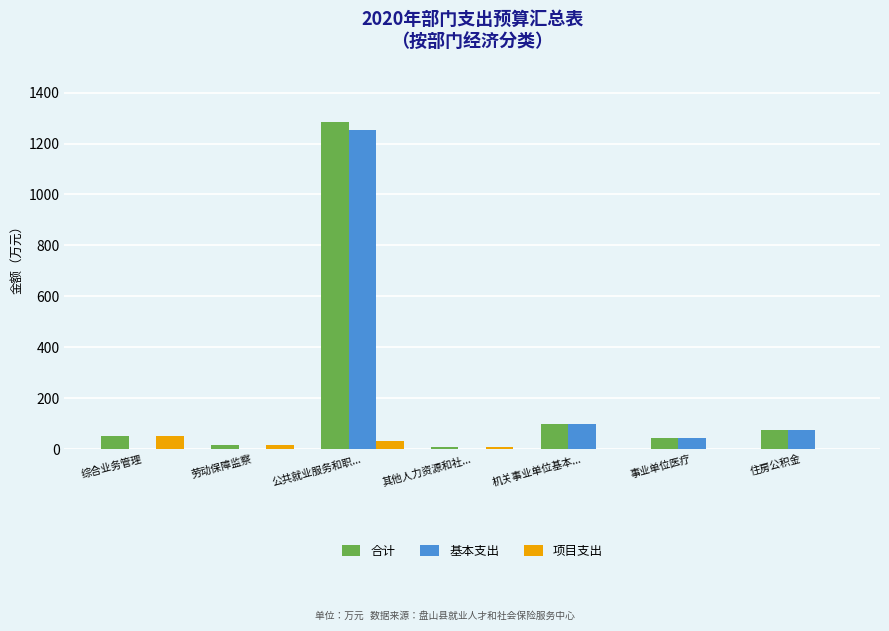

What is the maximum value shown in the chart?

1282.8